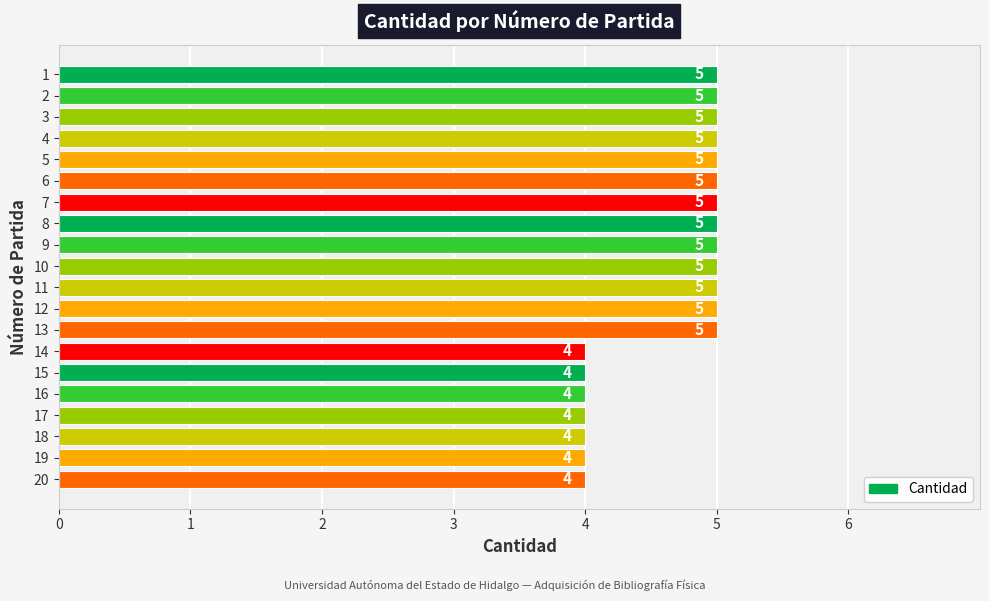

What is the greatest value displayed?

5